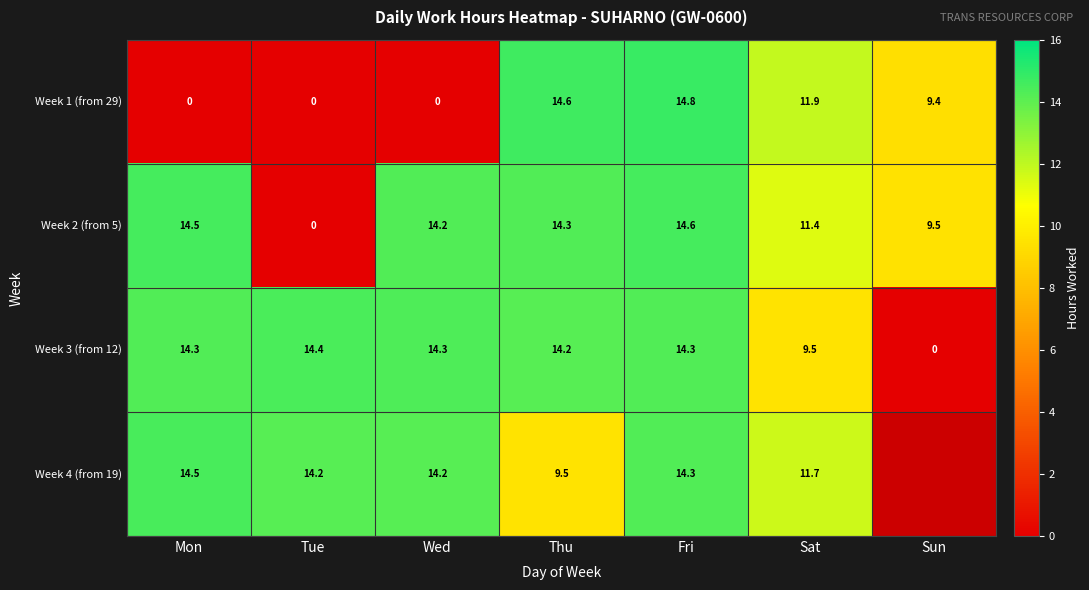

The value of Week 4 (from 19) at Wed is 14.2. True or false?

True